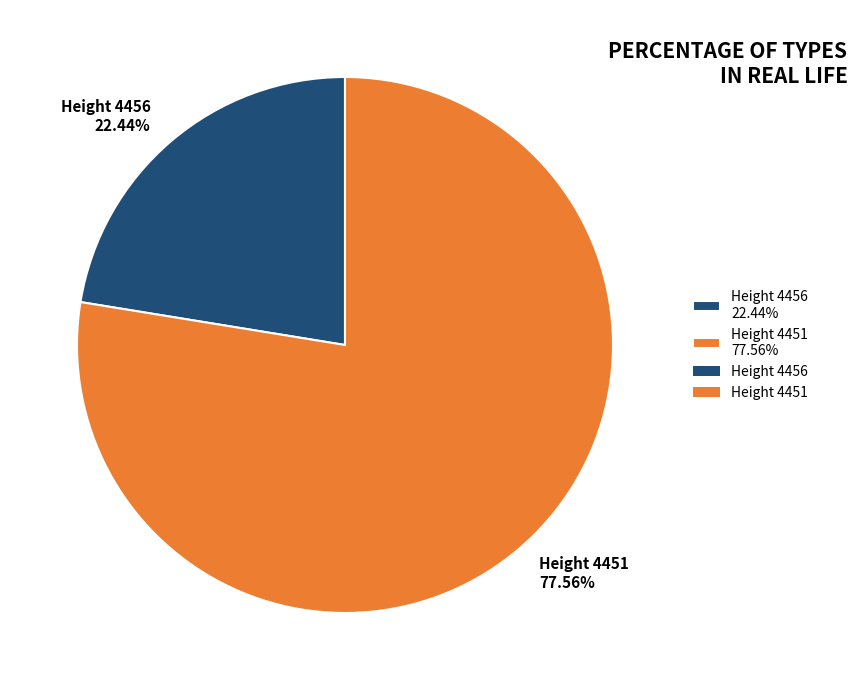

Is there any slice that represents more than half of the pie?

Yes